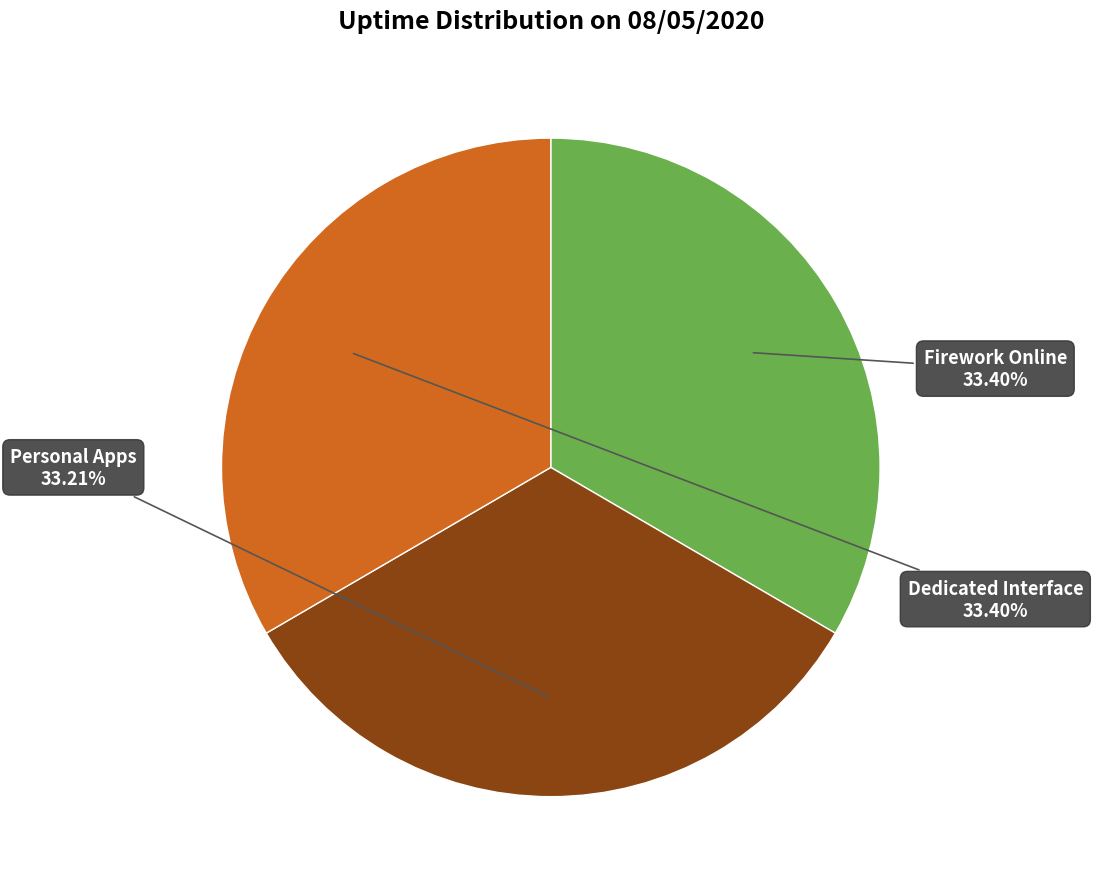

Is there a majority slice in this chart?

No